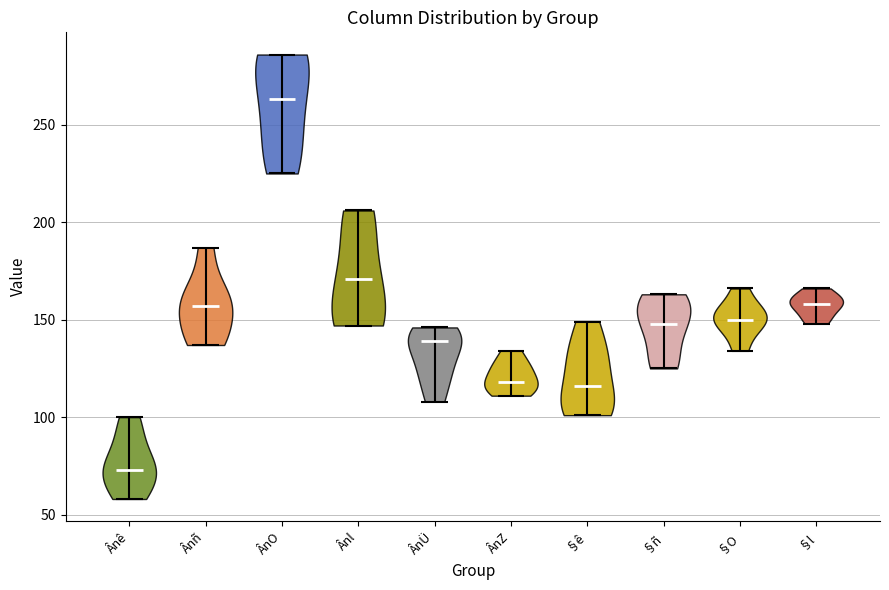

Reading left to right, read every violin against the y-axis: where its median line is, and the lowest and highest points it reaches. The values are not printed on the chart, so give them approximately, as read against the axis.

Ânê: median line 75, lowest point 60, highest point 100
Ânñ: median line 155, lowest point 135, highest point 185
ÂnO: median line 265, lowest point 225, highest point 285
Ânl: median line 170, lowest point 145, highest point 205
ÂnÜ: median line 140, lowest point 110, highest point 145
ÂnZ: median line 120, lowest point 110, highest point 135
§ê: median line 115, lowest point 100, highest point 150
§ñ: median line 150, lowest point 125, highest point 165
§O: median line 150, lowest point 135, highest point 165
§l: median line 160, lowest point 150, highest point 165